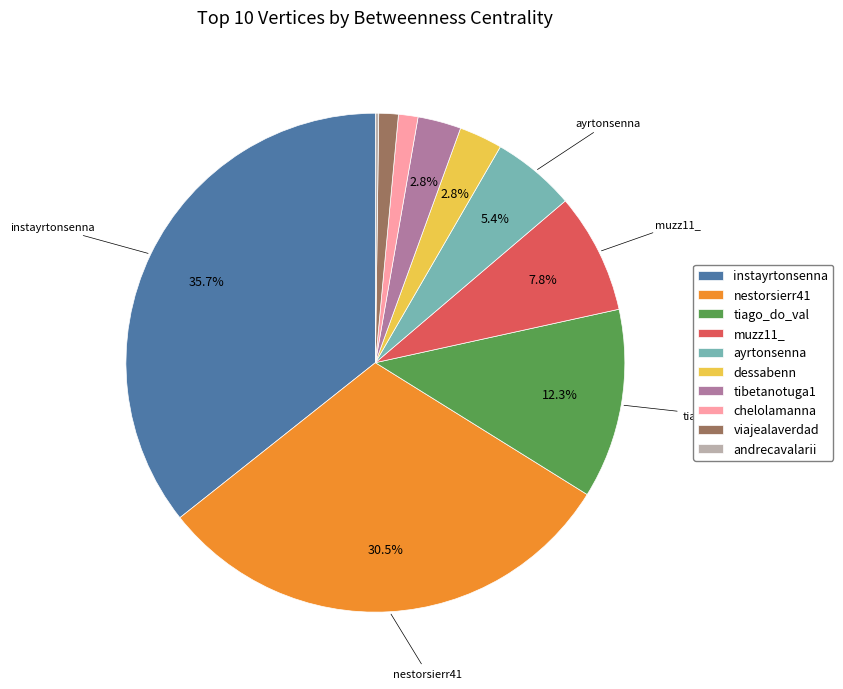

What is the largest slice in the pie chart?

instayrtonsenna